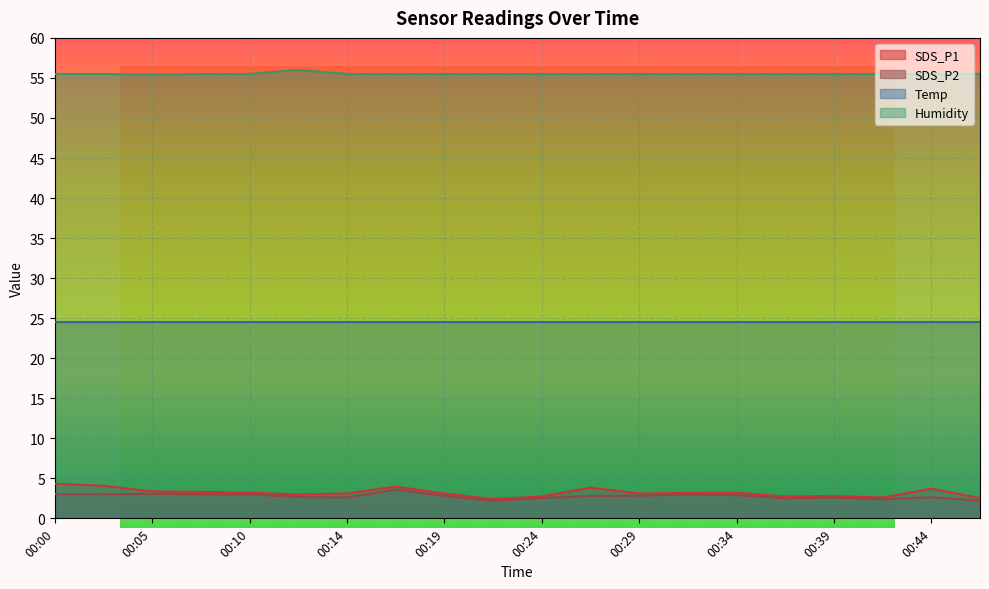

What is the minimum value for Humidity?

55.4